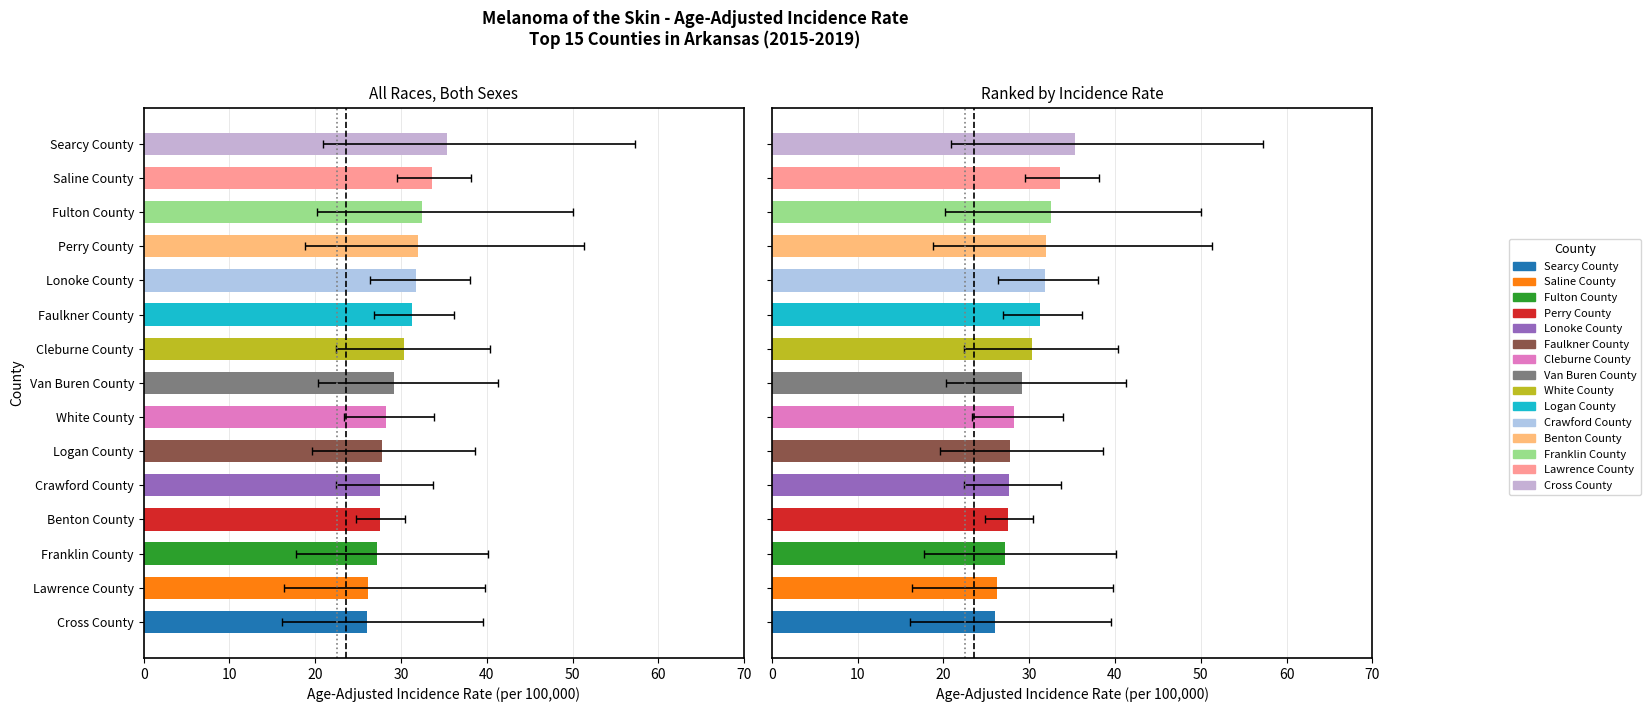

How many bars are there in each group?

2